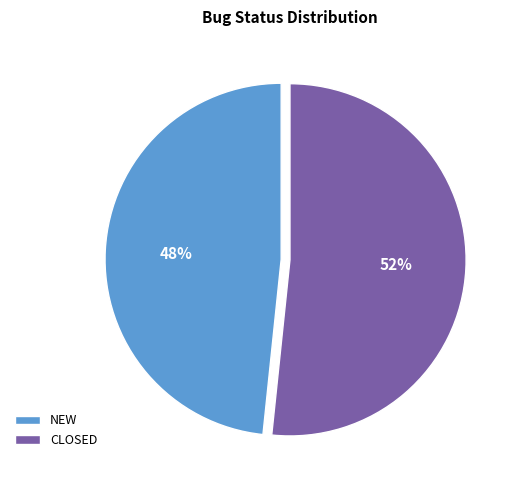

What is the smallest slice in the pie chart?

NEW